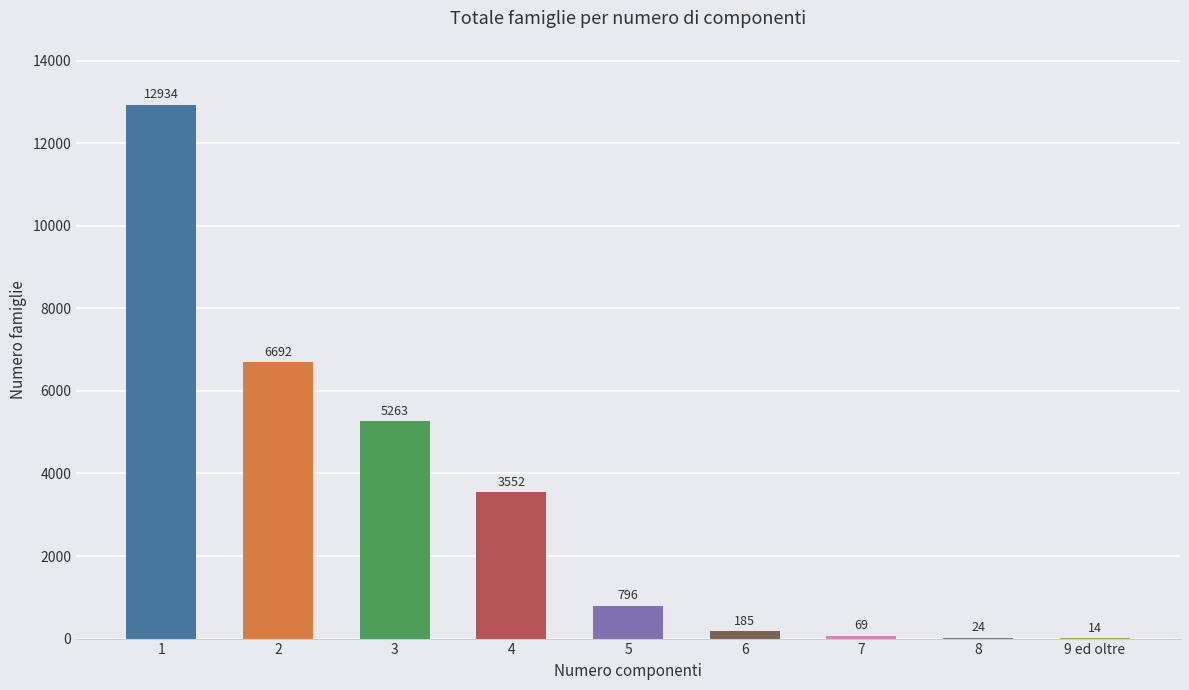

Reading left to right, list all the values displayed in this chart.

1=12934	2=6692	3=5263	4=3552	5=796	6=185	7=69	8=24	9 ed oltre=14